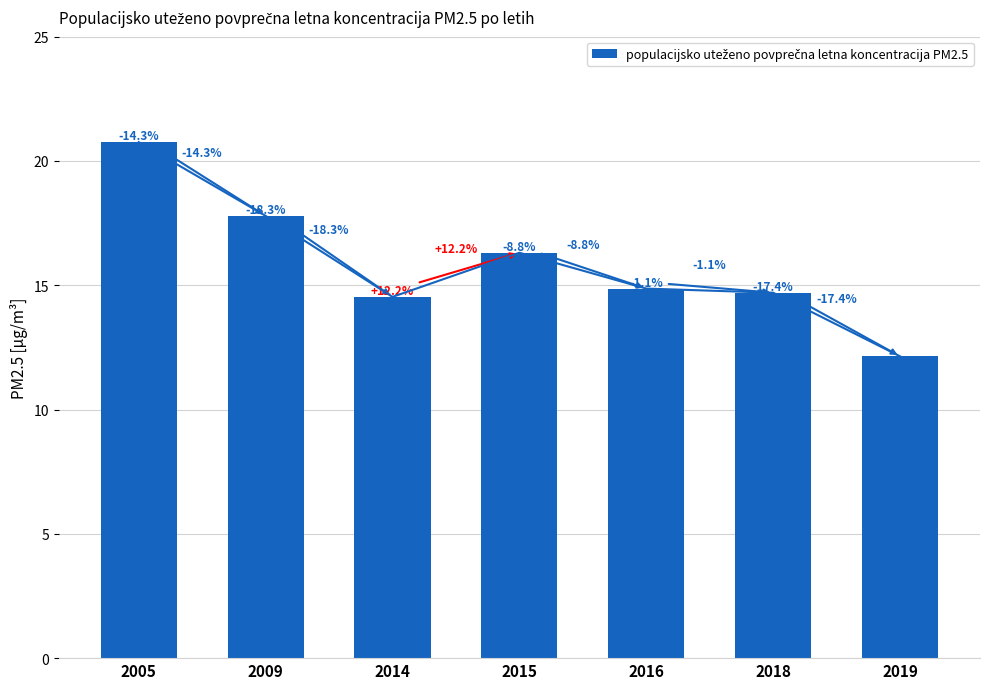

How many values are below 14?

1